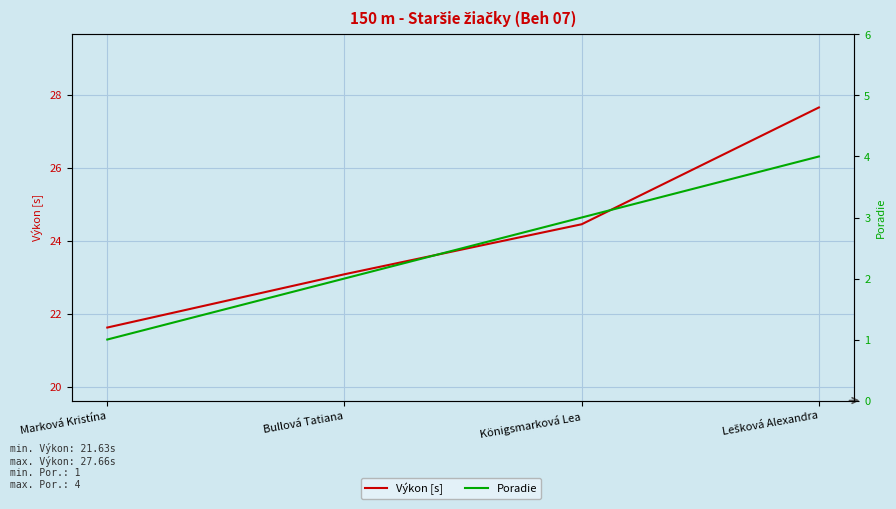

Which label corresponds to the smallest value in the chart?

Marková Kristína